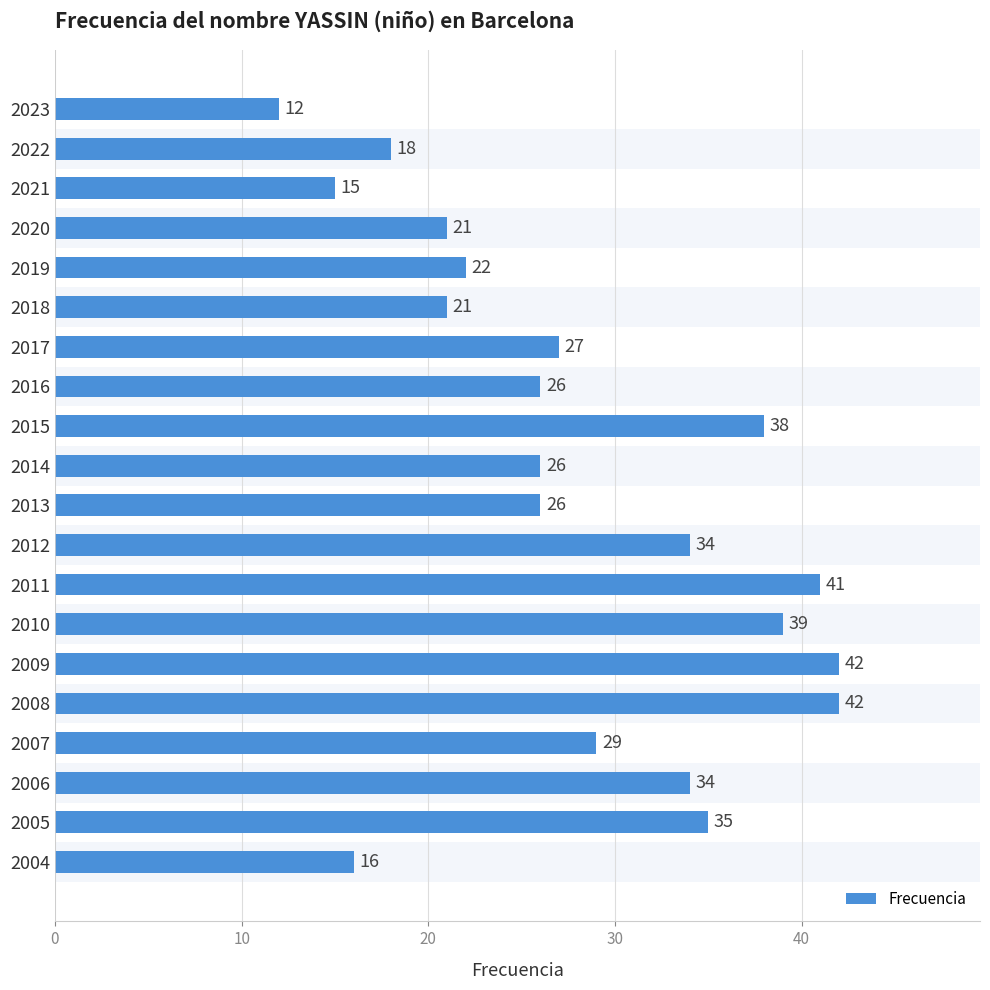

Is it true that the value at 2009 is 42?

True